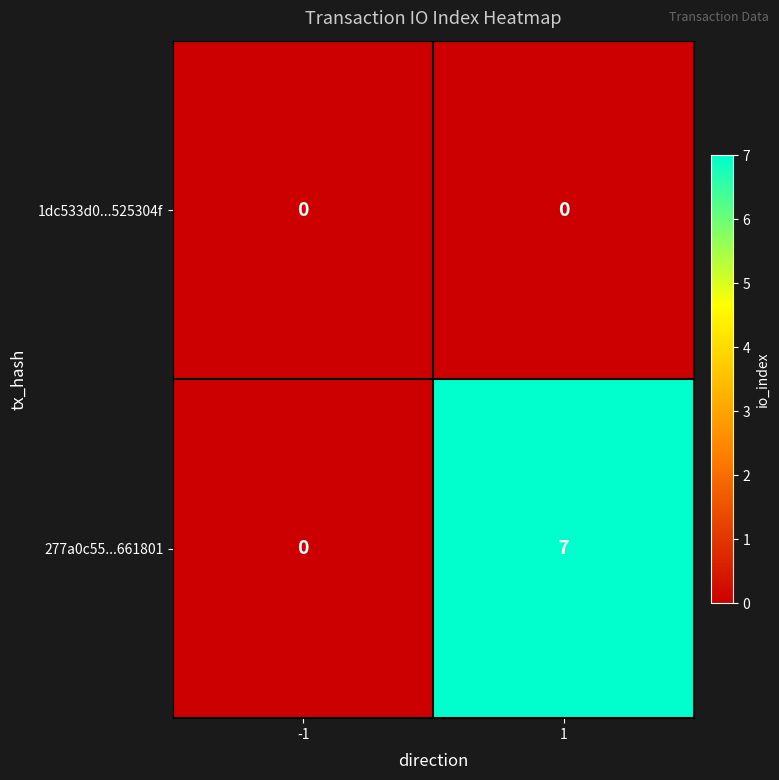

Reading left to right, what are all the values shown in this chart?

1dc533d0...525304f: 0	0
277a0c55...661801: 0	7